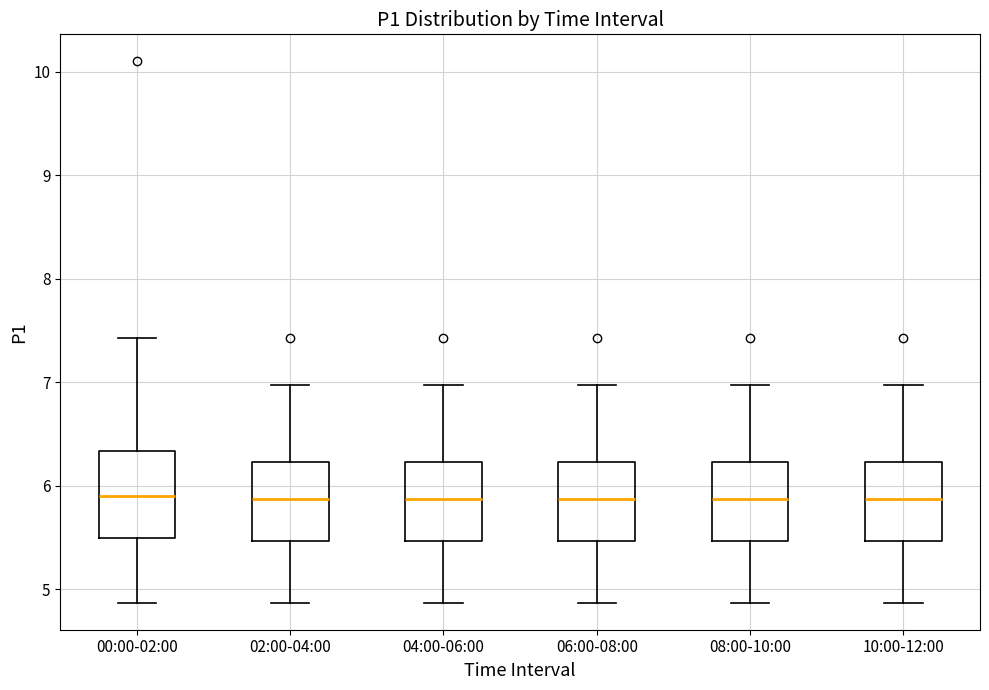

Where is the lower edge of the box for 00:00-02:00 on the y-axis? The values are not printed on the chart, so give them approximately, as read against the axis.

5.5